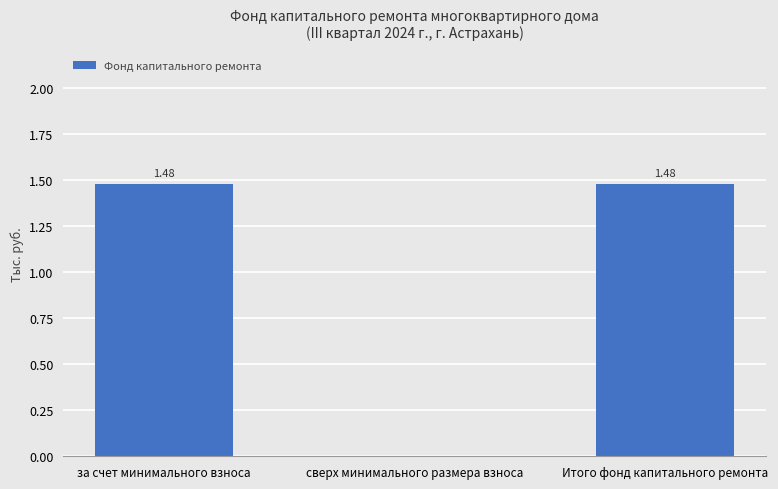

What is the average value?

1.0